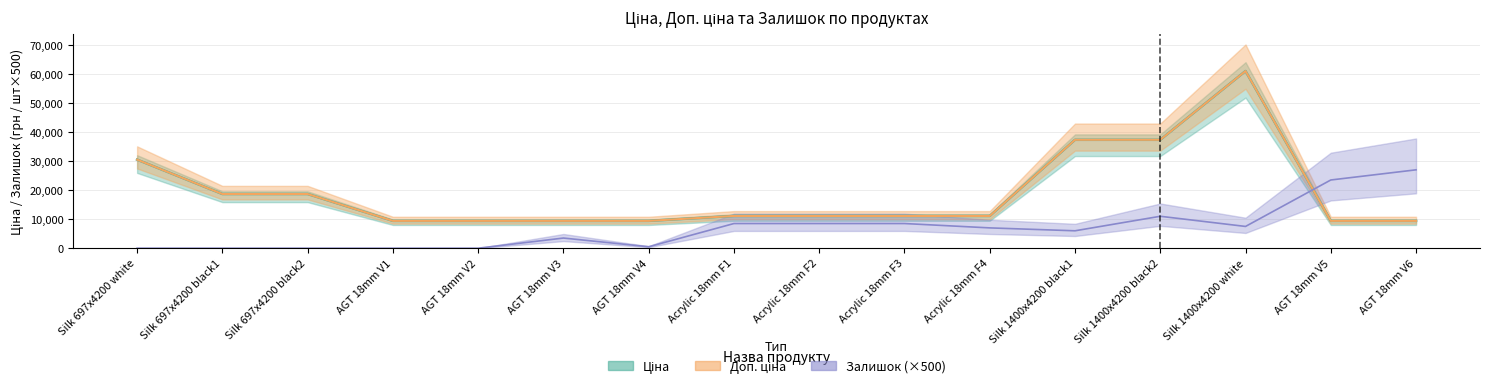

True or false: Залишок has a value of 13727.8 at Acrylic 18mm F1.

False